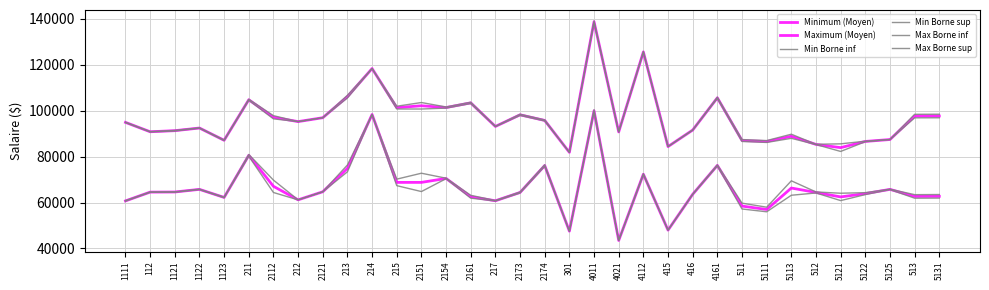

What is the highest value of the Max Borne sup series?

139083